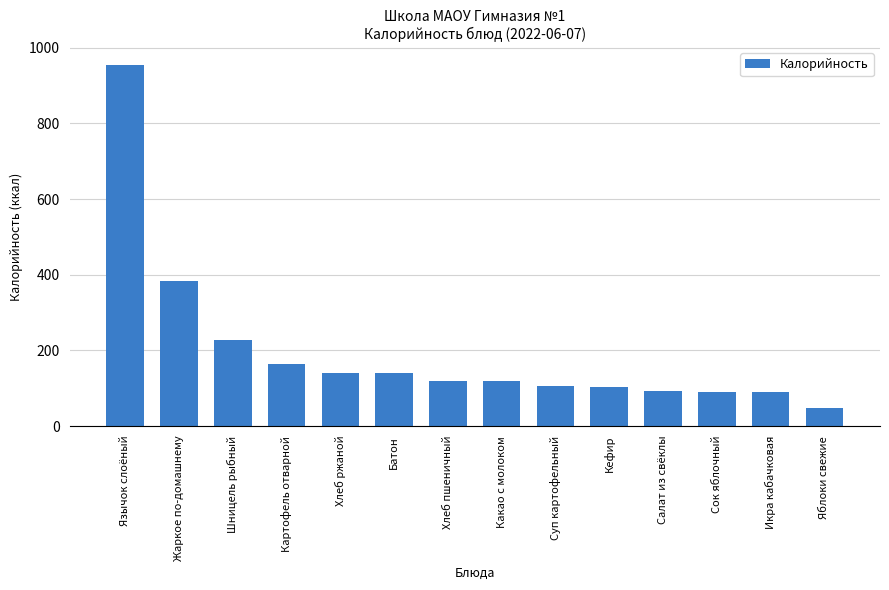

Does the chart contain stacked bars?

No